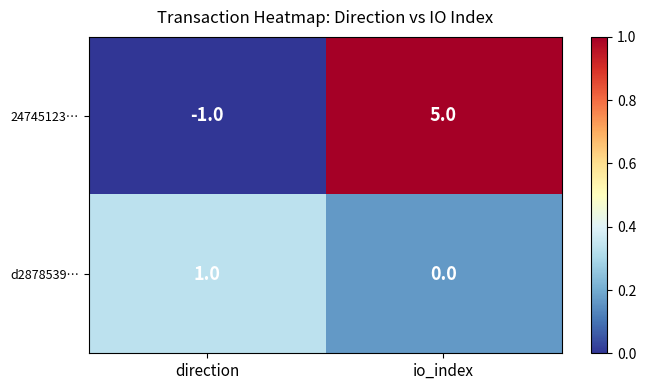

At which category does the chart reach its minimum across all series?

direction